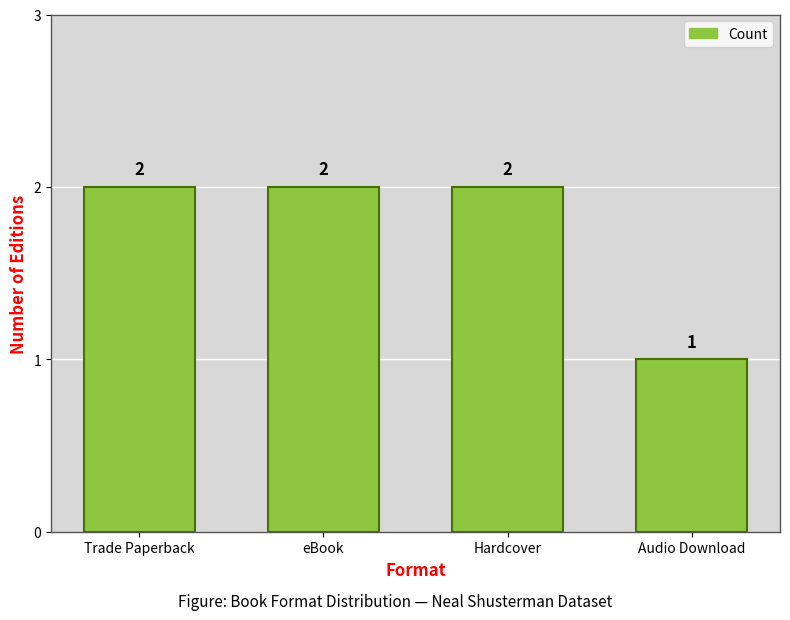

What is the value of the 3rd bar from the left?

2